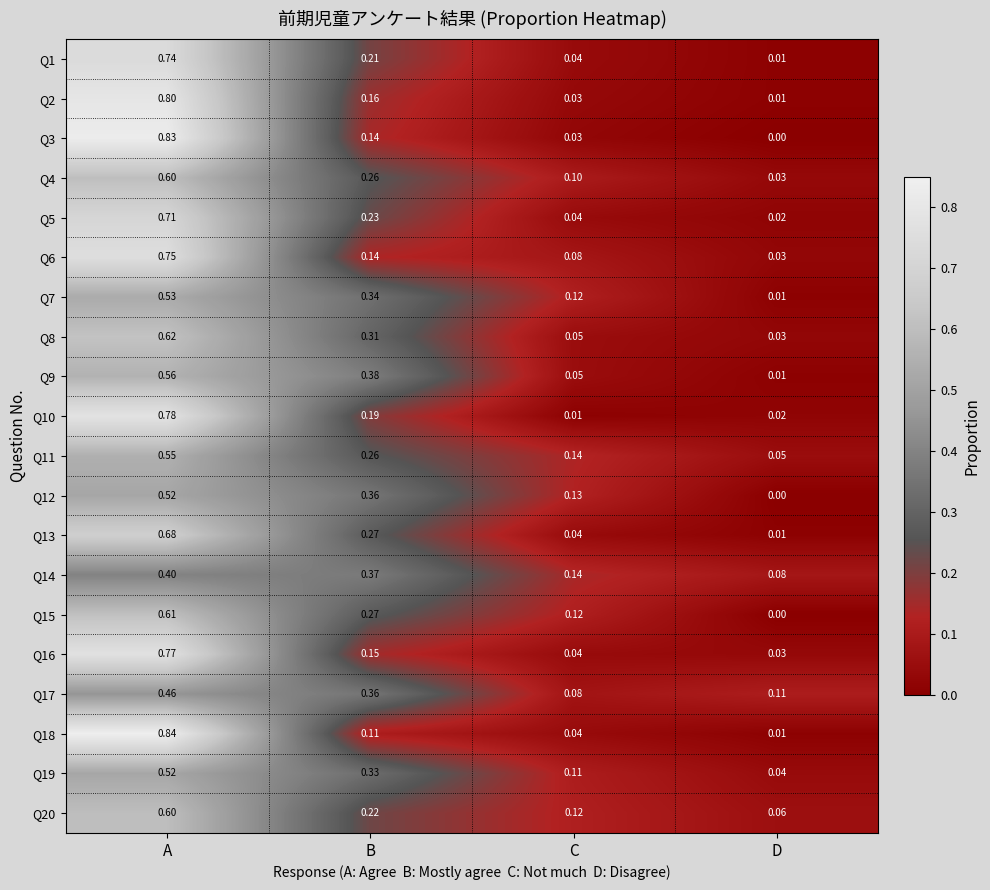

Is the value of Q11 at D greater than the value of Q19 at B?

No